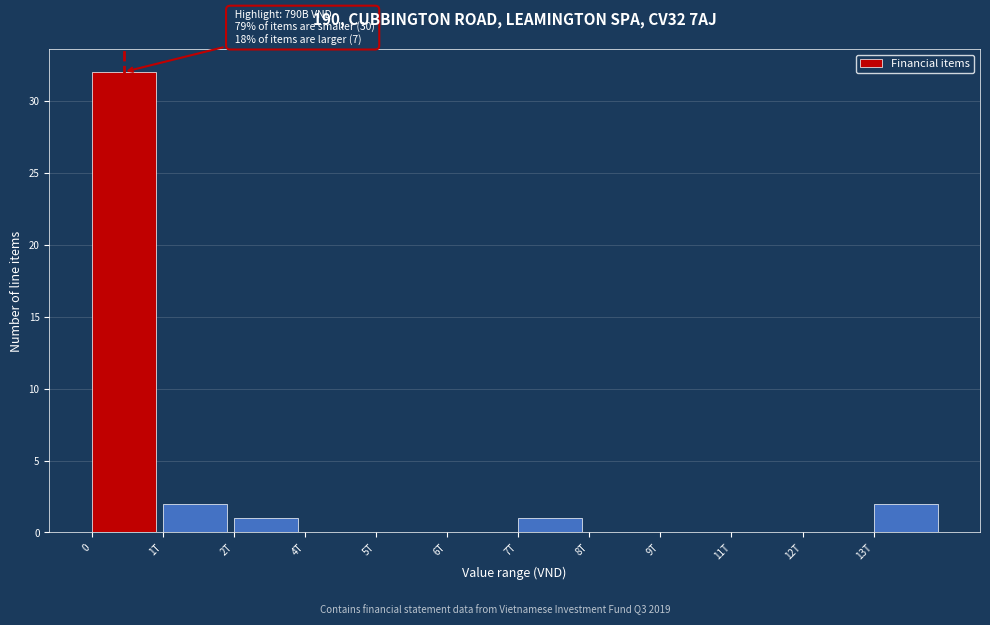

Reading right to left, list all the values displayed in this chart.

13T=2	12T=0	11T=0	9T=0	8T=0	7T=1	6T=0	5T=0	4T=0	2T=1	1T=2	0=32